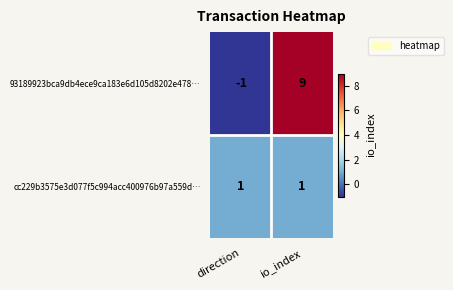

What is the difference between the highest and lowest values at direction?

2